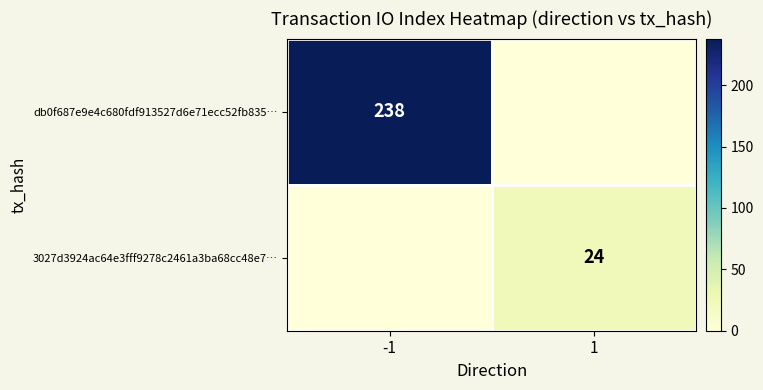

Is it true that 3027d3924ac64e3fff9278c2461a3ba68cc48e7… equals 24 at 1?

True